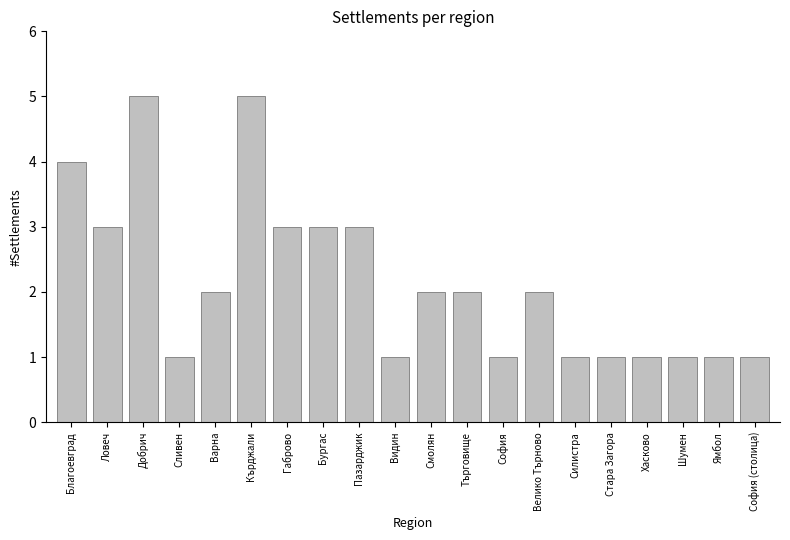

What is the greatest value displayed?

5